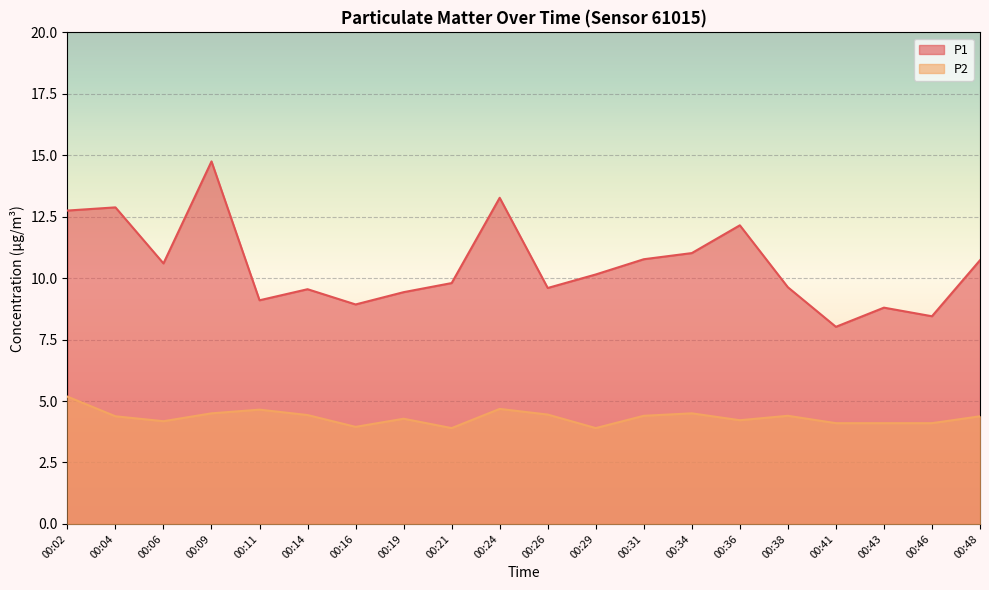

At which label is P2 closest to 4?

00:16